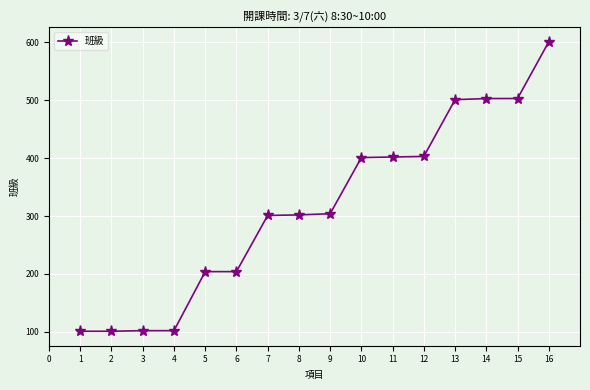

The value at 13 is 501. True or false?

True